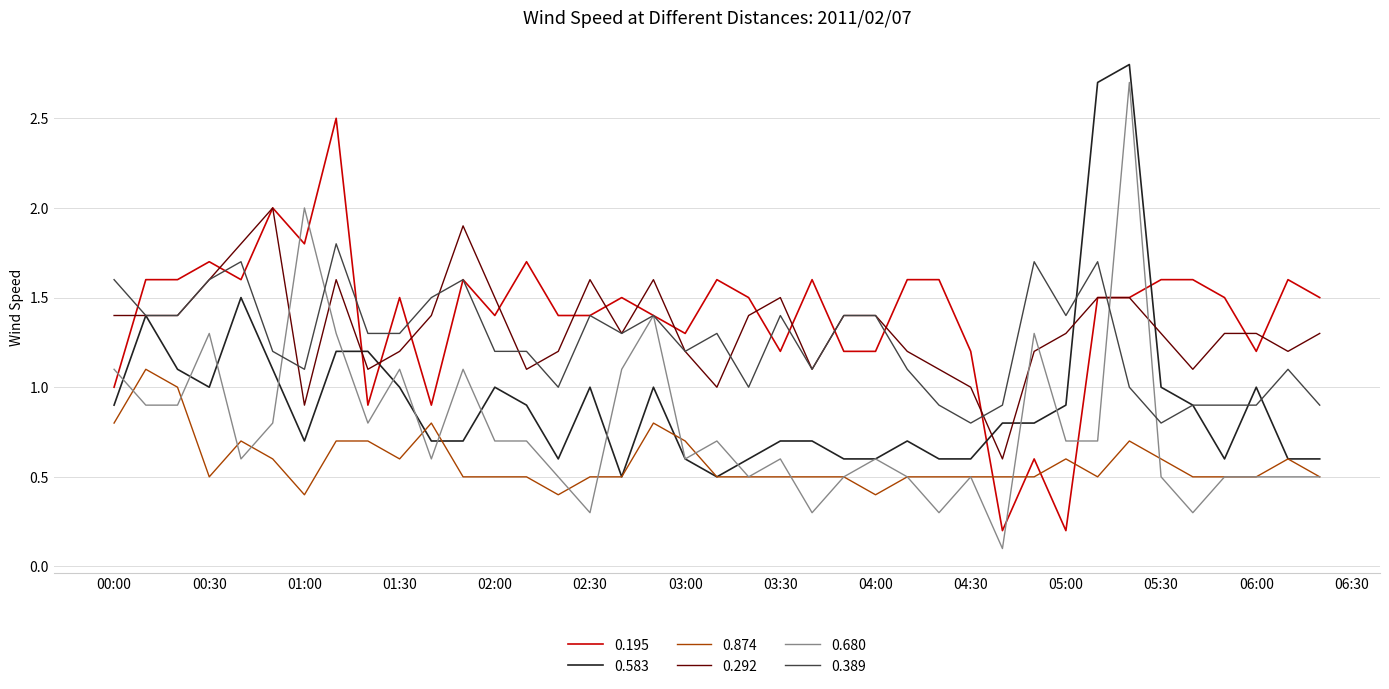

Does the chart have visible grid lines?

Yes